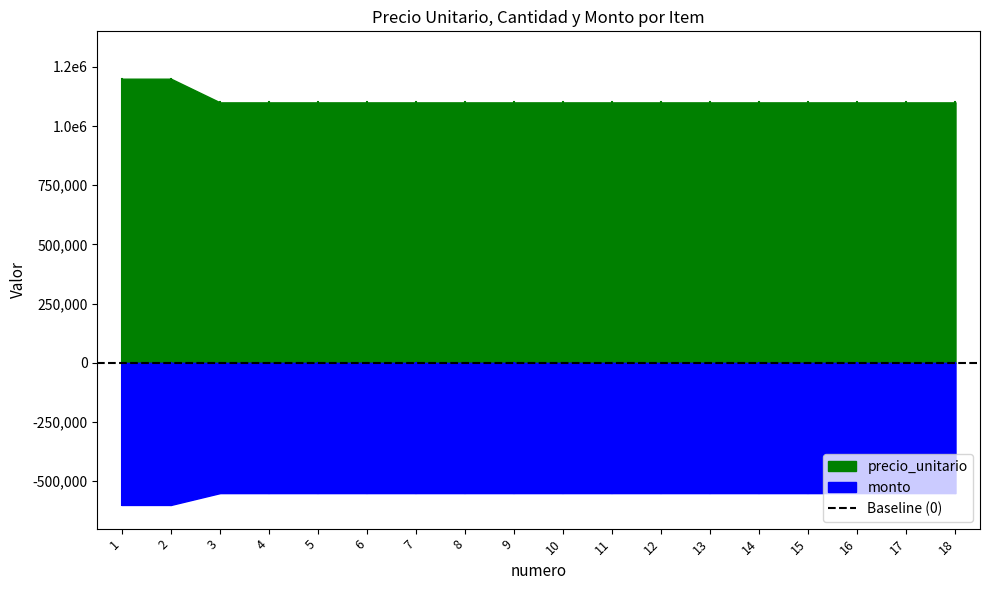

True or false: precio_unitario and cantidad cross at least once.

False